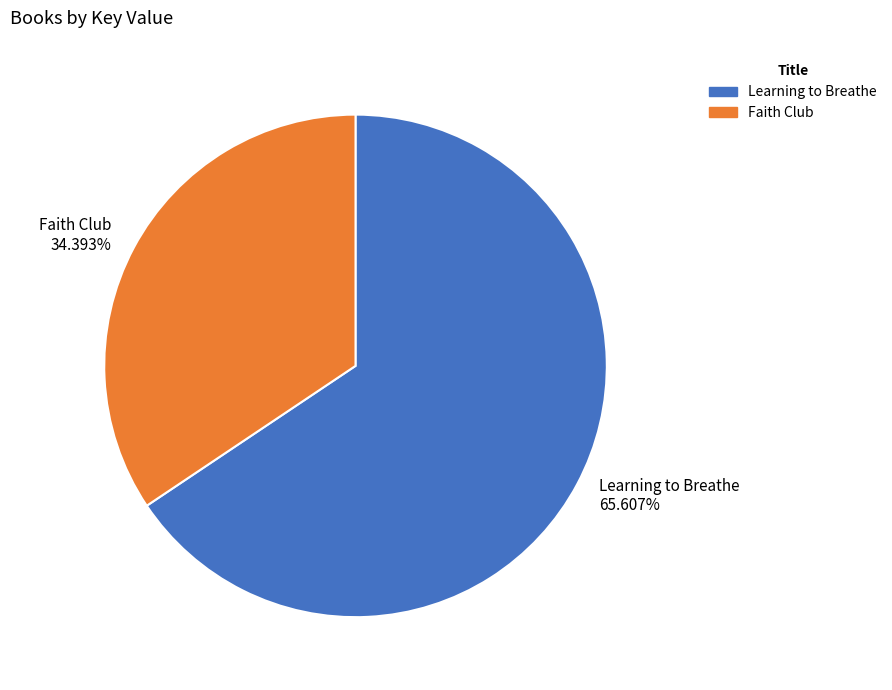

How many slices are in this pie chart?

2